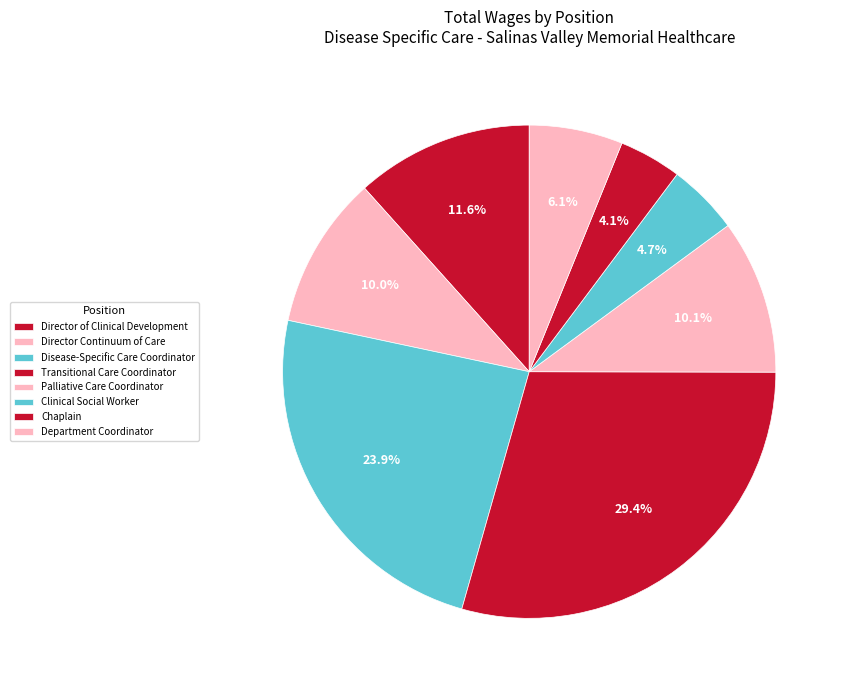

Is it true that Director of Clinical Development is 22% of the pie?

False